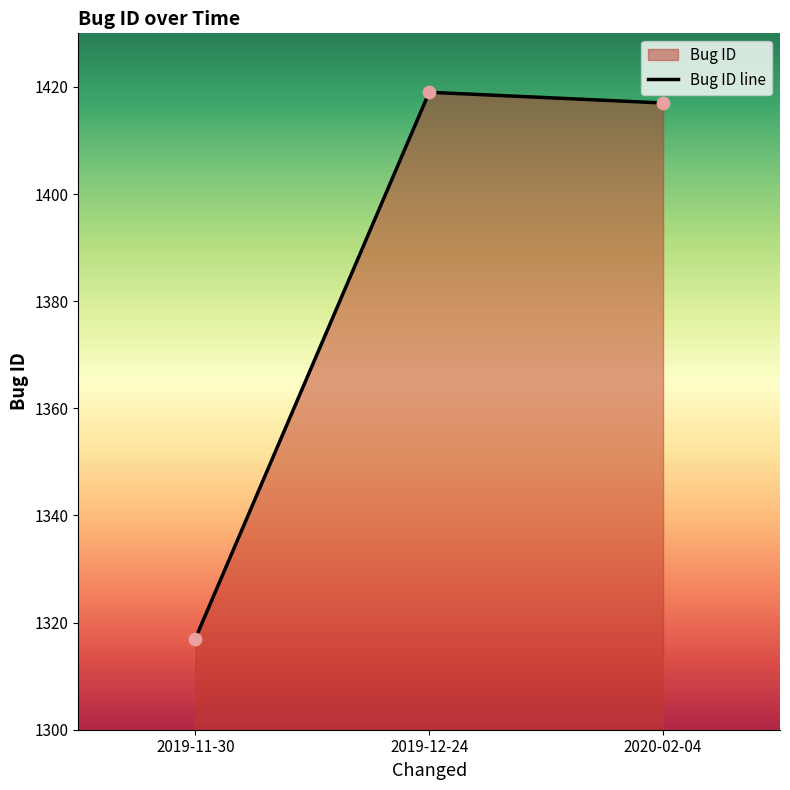

What is the change in value from 2019-11-30 to 2019-12-24?

+102